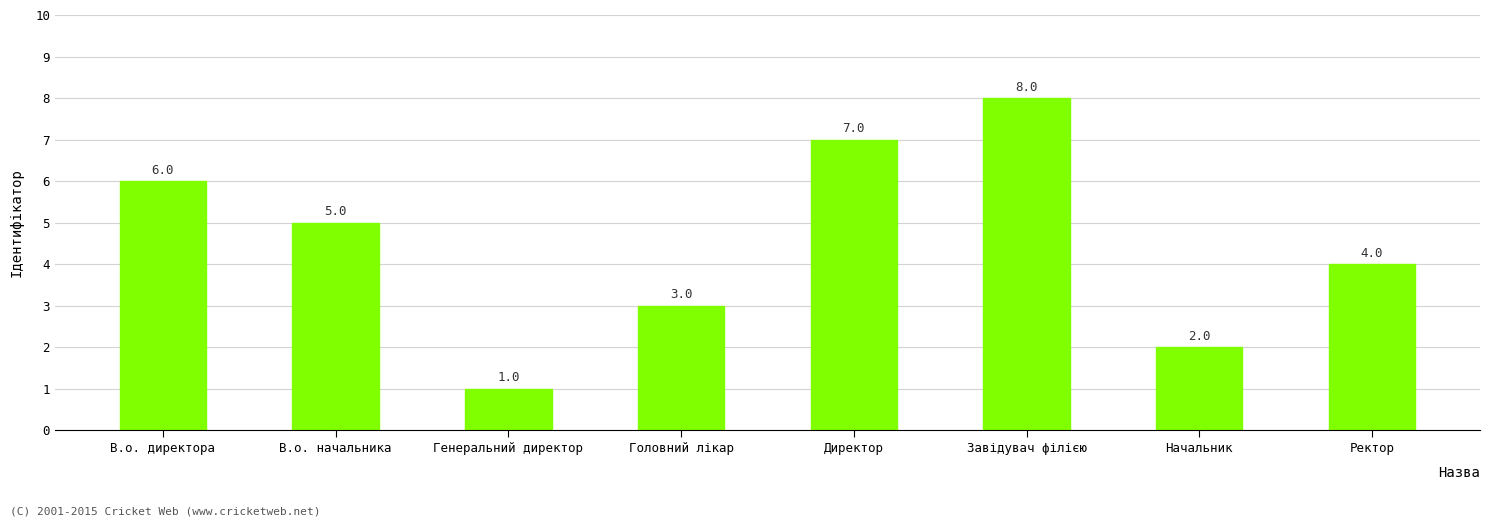

True or false: the data shows 2 at Начальник.

True